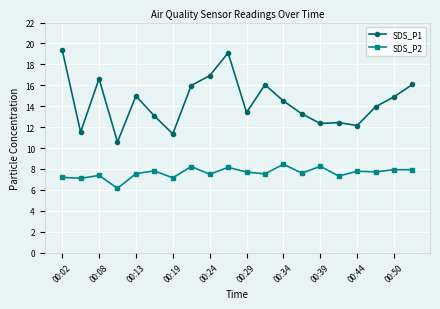

True or false: SDS_P1 has more than 0 points higher than both neighbors.

True